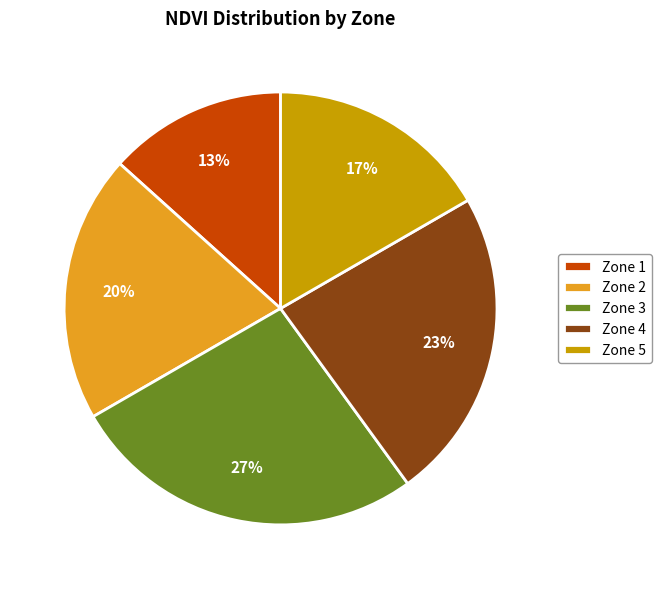

Rank the categories by value from lowest to highest.

Zone 1, Zone 5, Zone 2, Zone 4, Zone 3